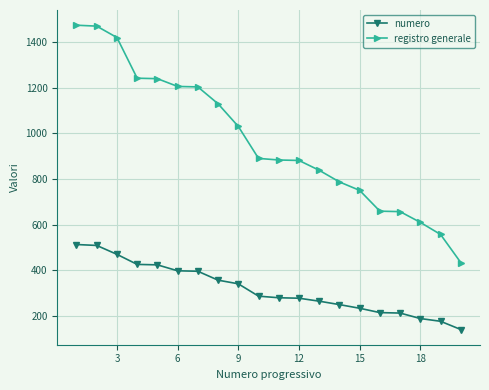

What is the value of the numero point at the 5th from the left?

424